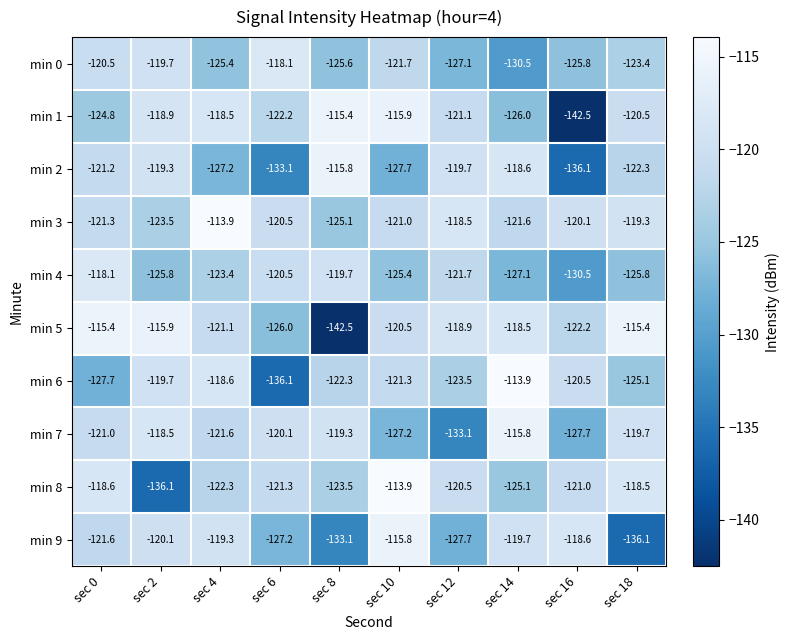

What is the total value across all series at sec 6?

-1245.1